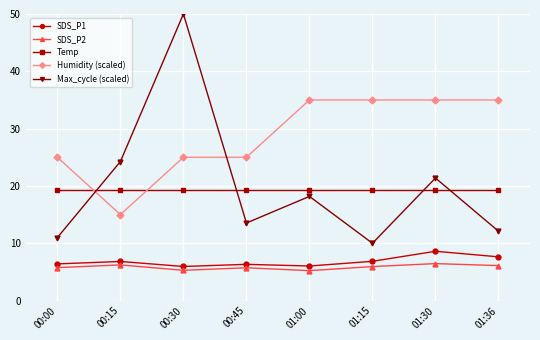

True or false: Temp and SDS_P2 cross at least once.

False